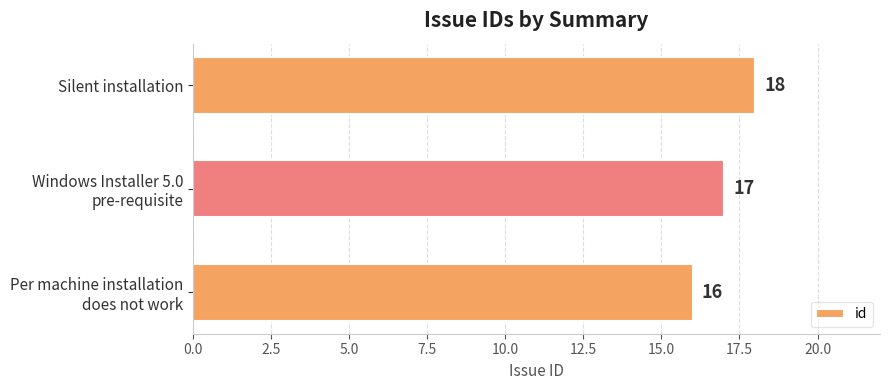

What is the sum of all values?

51